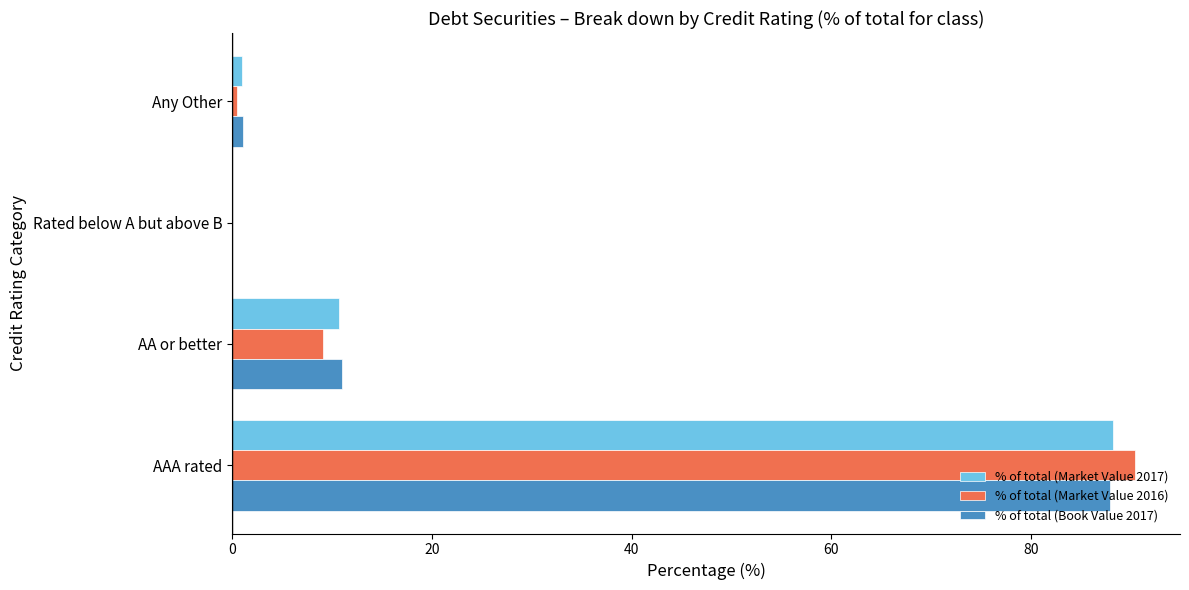

What is the greatest value displayed?

90.4